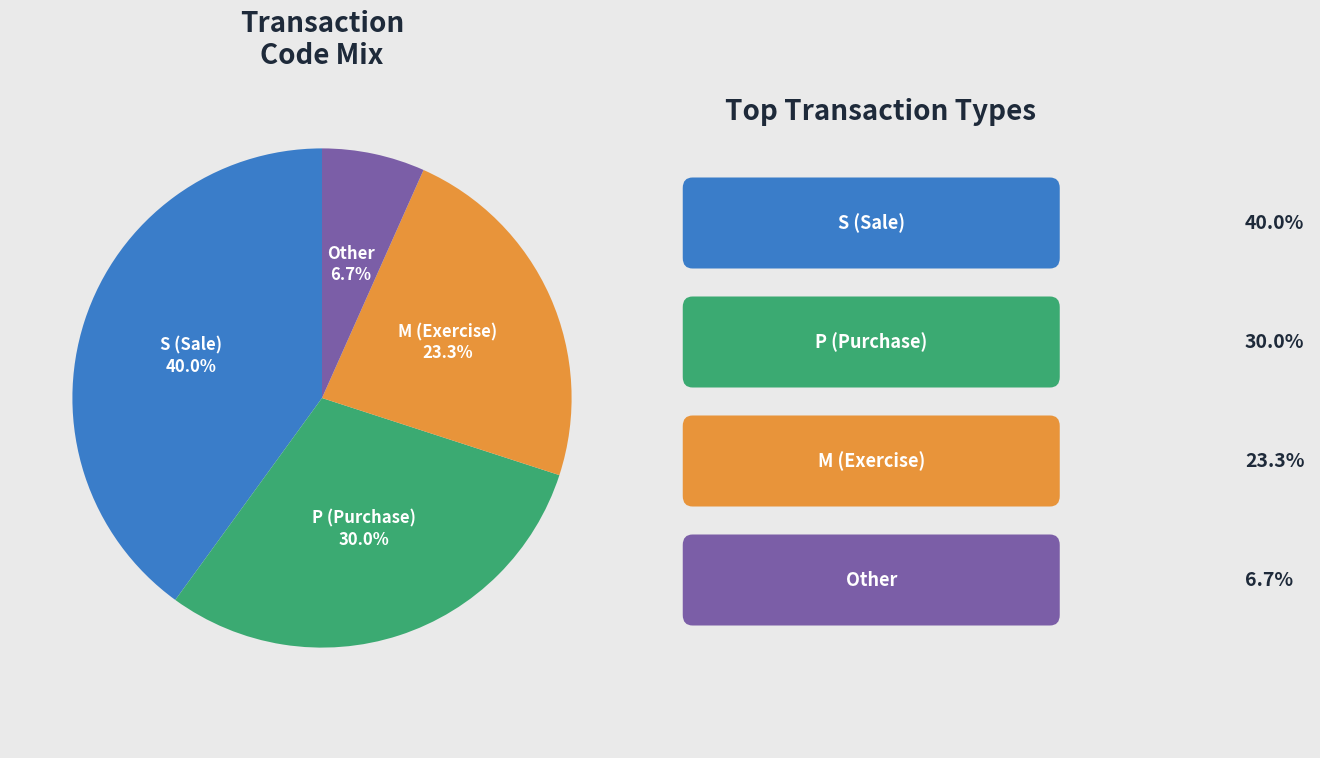

Is there any slice that represents more than half of the pie?

No